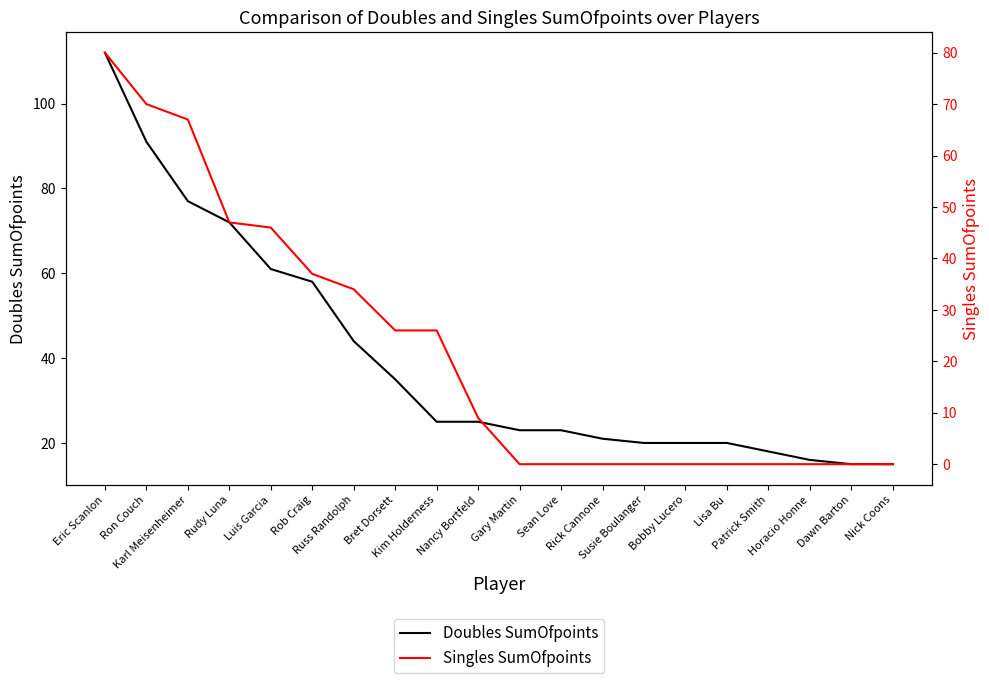

Reading left to right, extract all data points from this chart.

Doubles SumOfpoints: 112	91	77	72	61	58	44	35	25	25	23	23	21	20	20	20	18	16	15	15
Singles SumOfpoints: 80	70	67	47	46	37	34	26	26	9	0	0	0	0	0	0	0	0	0	0